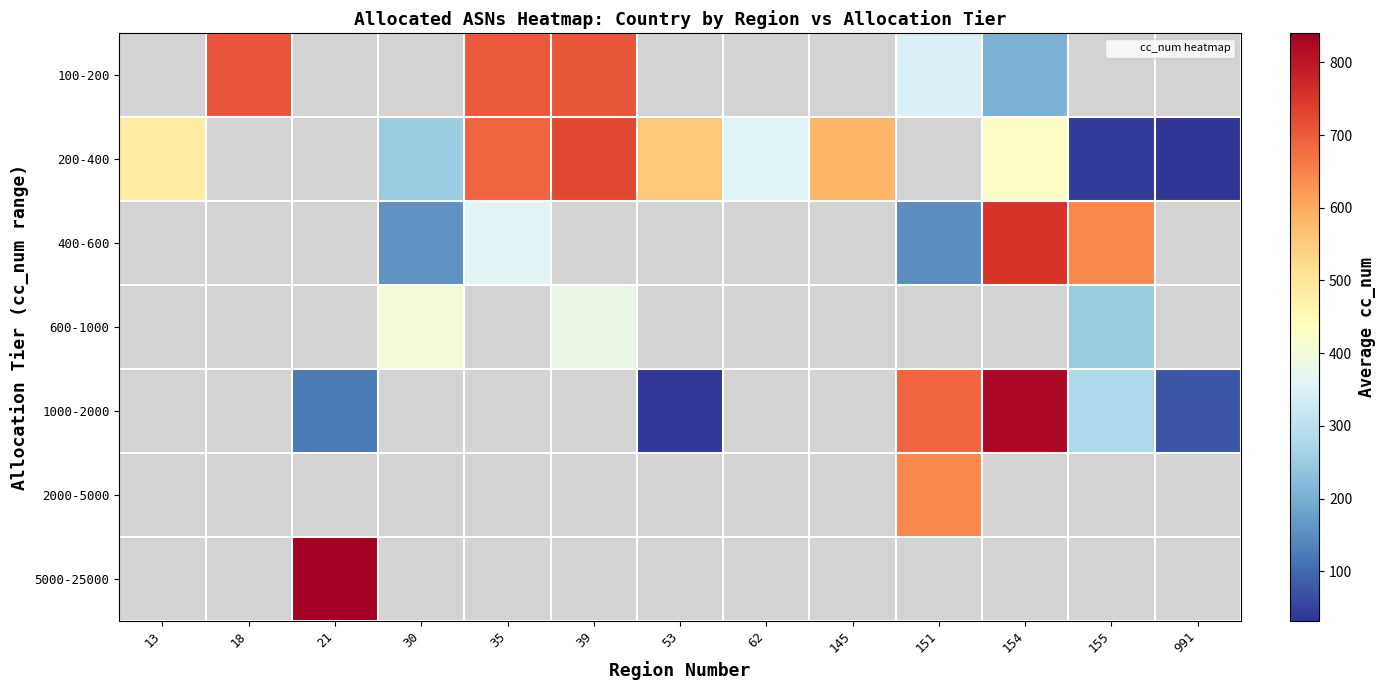

What is the smallest value displayed?

32.0